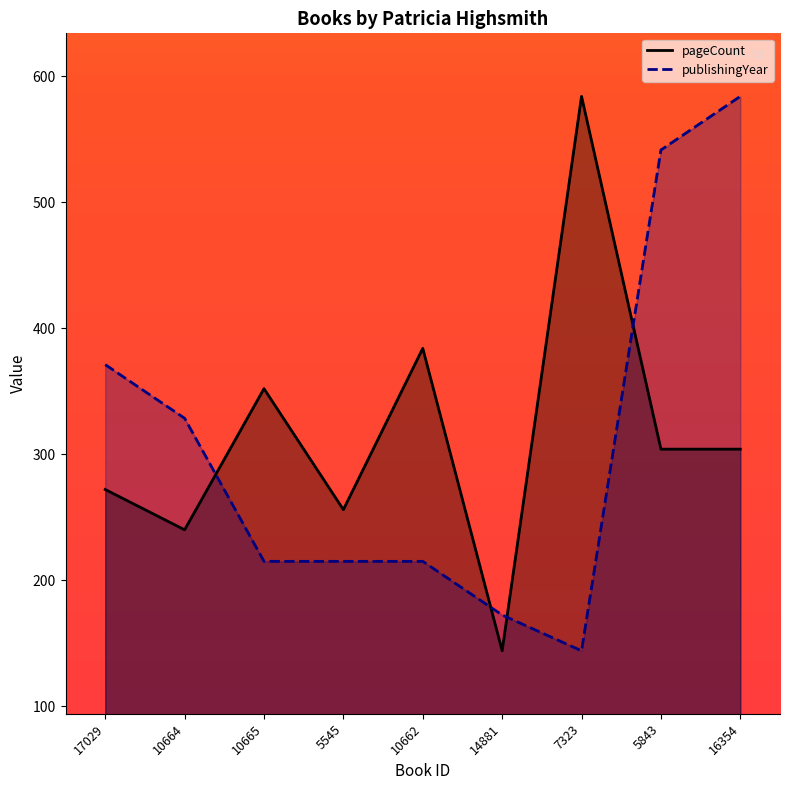

Which series has the largest total across all categories?

pageCount